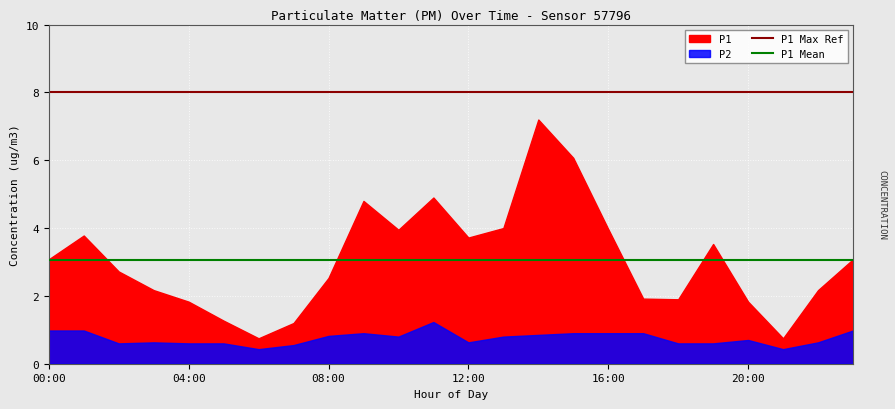

What is the lowest value of the P2 series?

0.4